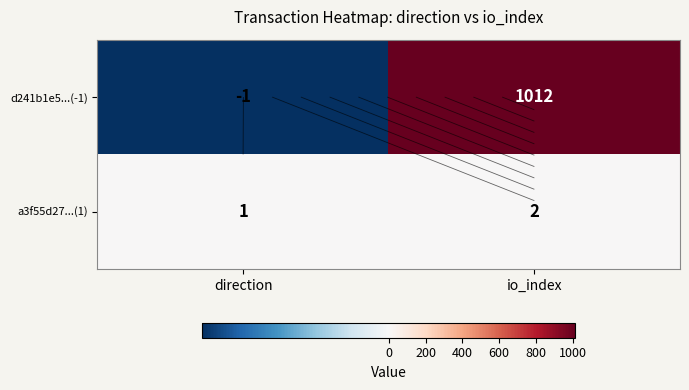

Which series has the largest range (max minus min)?

d241b1e5...(-1)